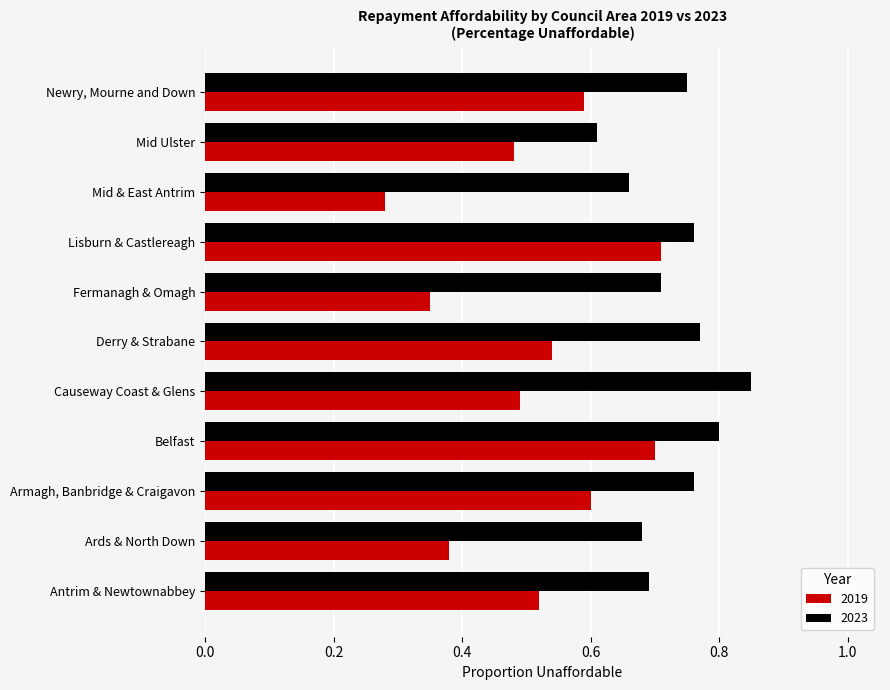

What is the sum of the 2019 values at Causeway Coast & Glens and Armagh, Banbridge & Craigavon?

1.1